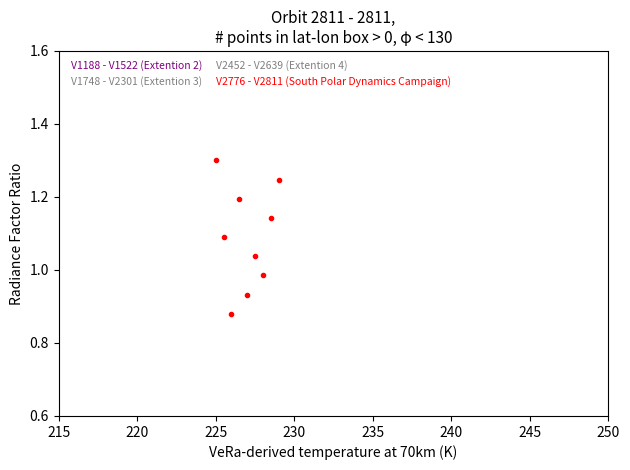

What is the range of Y values (max minus min)?

0.4